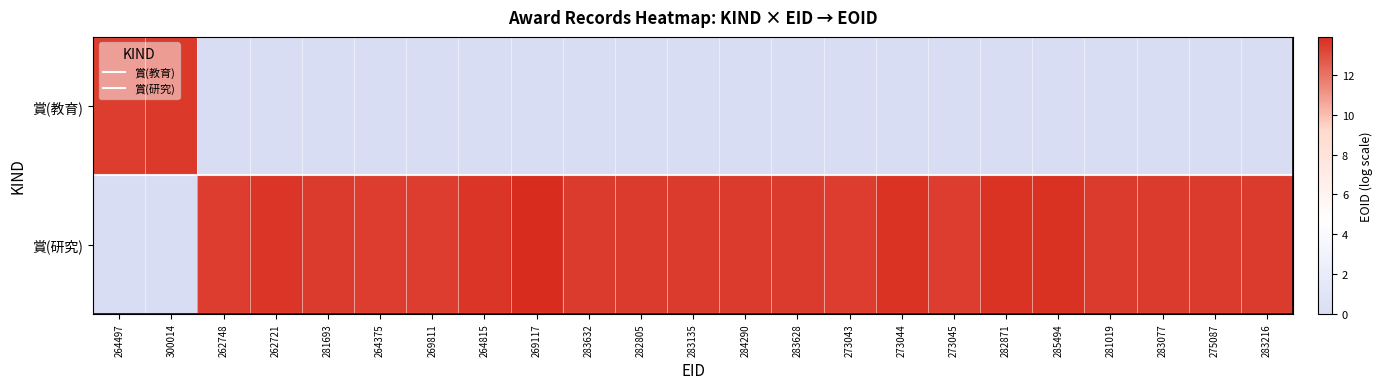

Which category has the highest value across all series?

269117